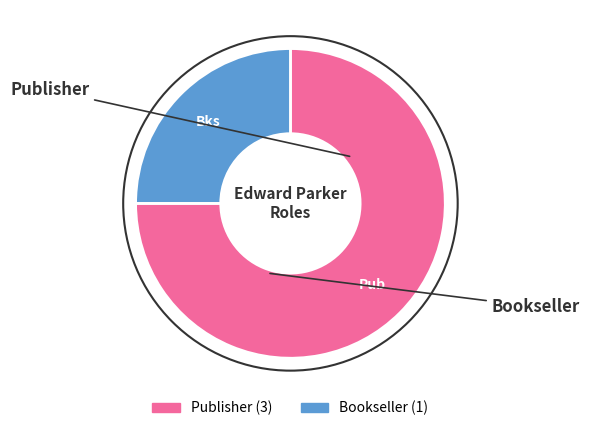

Which slice represents more than half of the pie?

Publisher